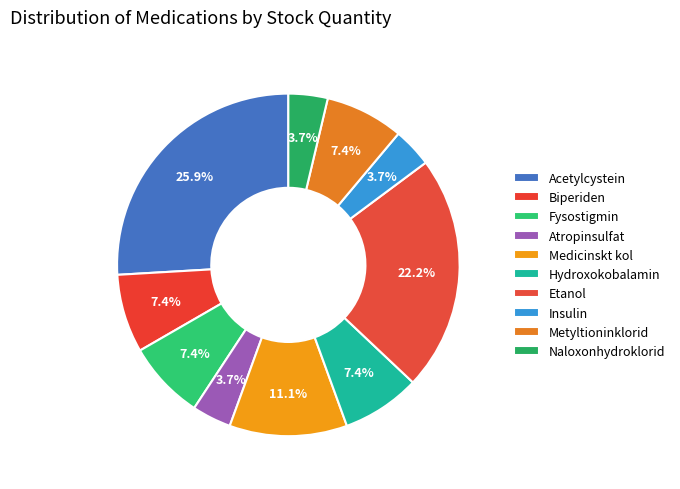

What is the change in value from Medicinskt kol to Metyltioninklorid?

-1